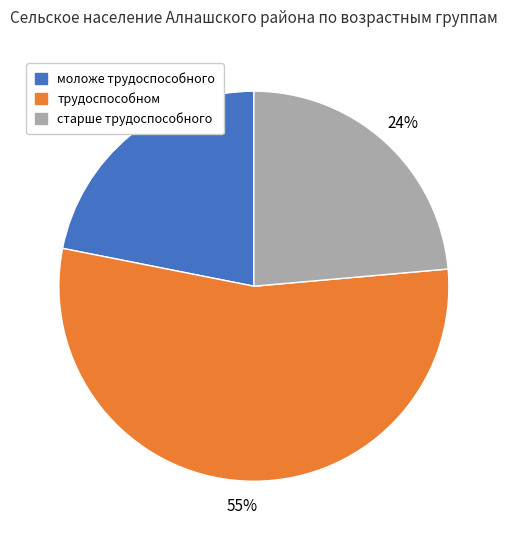

The трудоспособном slice represents 49% of the pie. True or false?

False